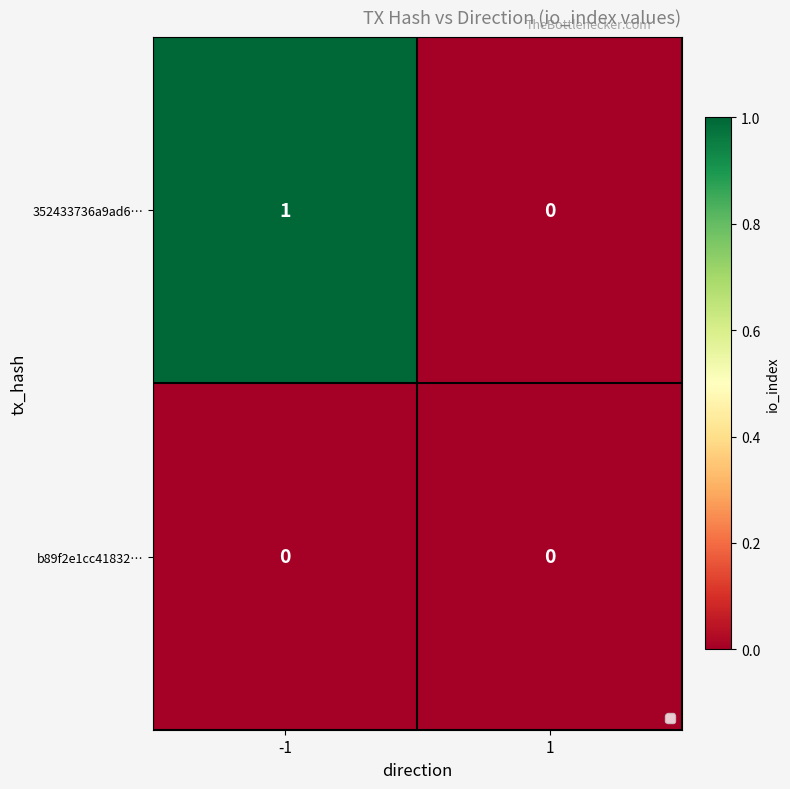

Is it true that 352433736a9ad6… equals 0 at -1?

False